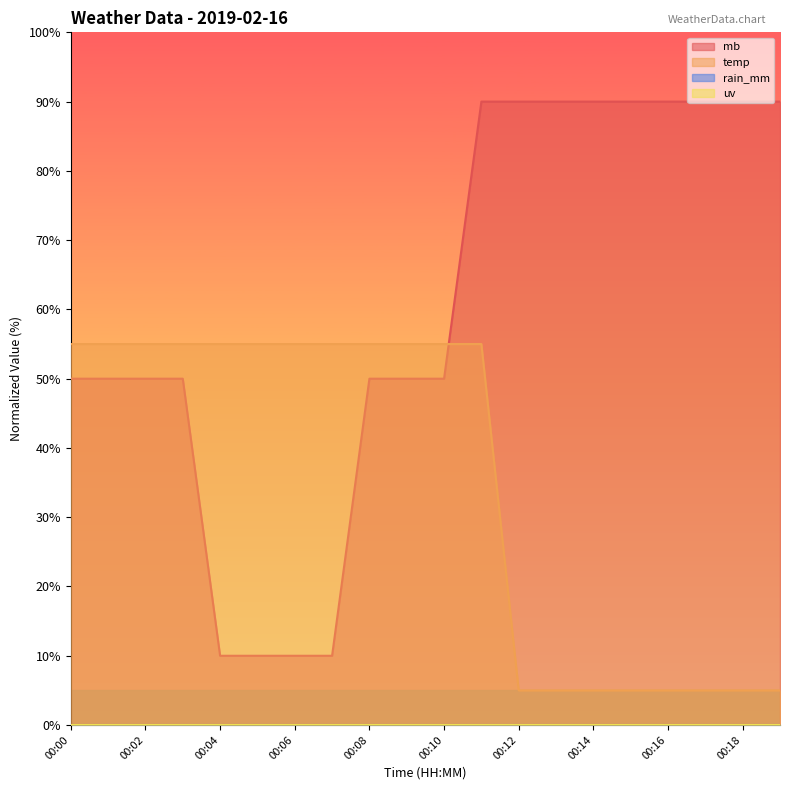

Reading left to right, what are all the values shown in this chart?

mb: 00:00=50.0	00:01=50.0	00:02=50.0	00:03=50.0	00:04=10.0	00:05=10.0	00:06=10.0	00:07=10.0	00:08=50.0	00:09=50.0	00:10=50.0	00:11=90.0	00:12=90.0	00:13=90.0	00:14=90.0	00:15=90.0	00:16=90.0	00:17=90.0	00:18=90.0	00:19=90.0
temp: 00:00=55.0	00:01=55.0	00:02=55.0	00:03=55.0	00:04=55.0	00:05=55.0	00:06=55.0	00:07=55.0	00:08=55.0	00:09=55.0	00:10=55.0	00:11=55.0	00:12=5.0	00:13=5.0	00:14=5.0	00:15=5.0	00:16=5.0	00:17=5.0	00:18=5.0	00:19=5.0